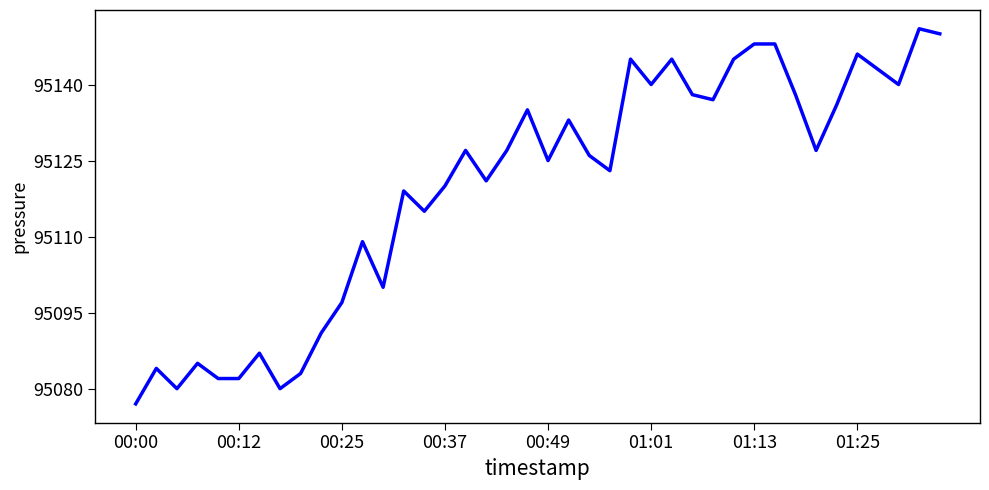

What is the greatest value displayed?

95151